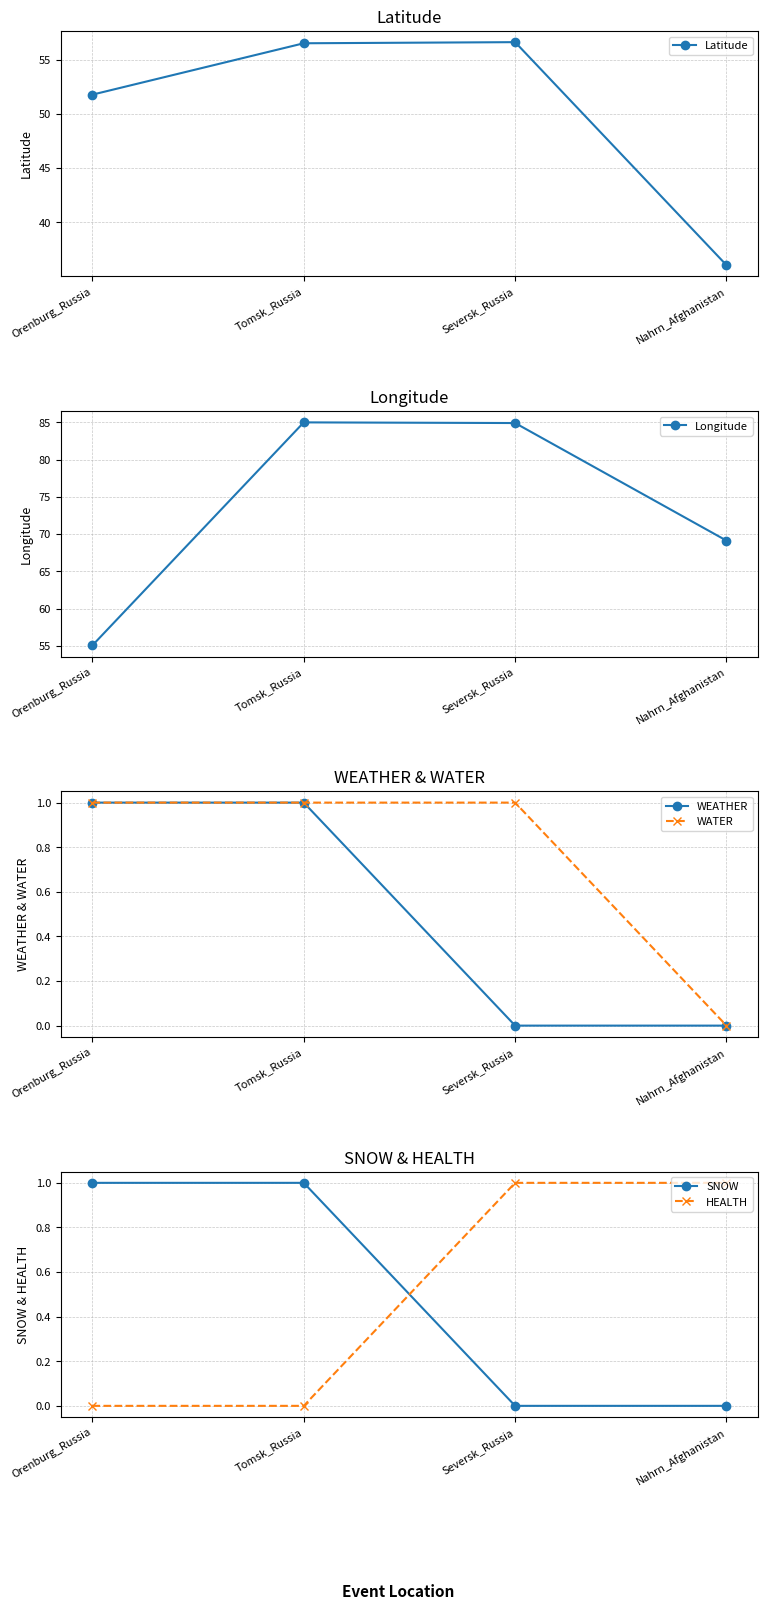

What is the total value across all series at Orenburg_Russia?

109.9